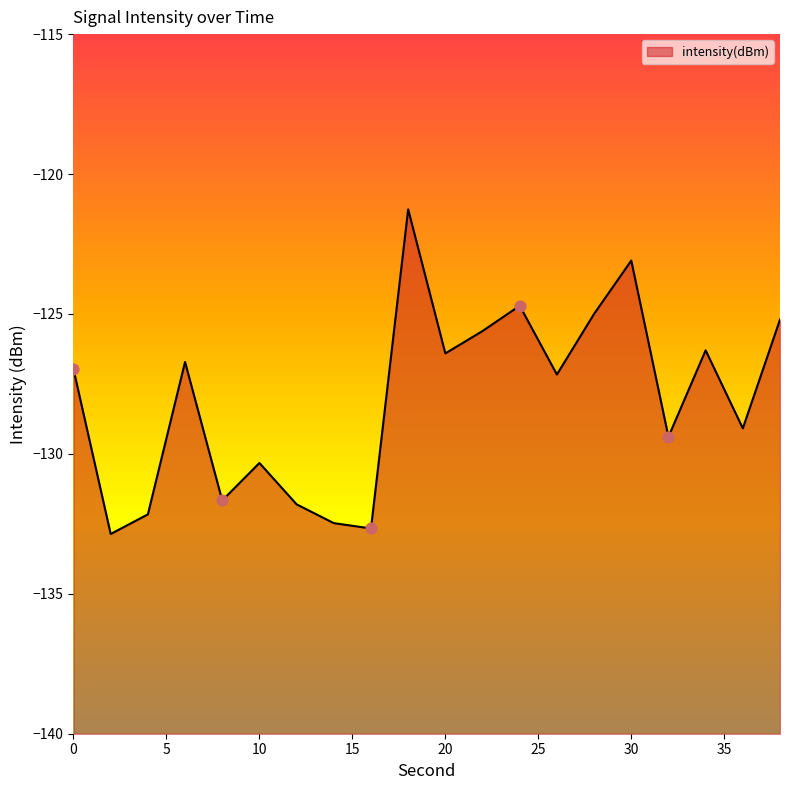

What is the change in value from 8 to 26?

+4.5